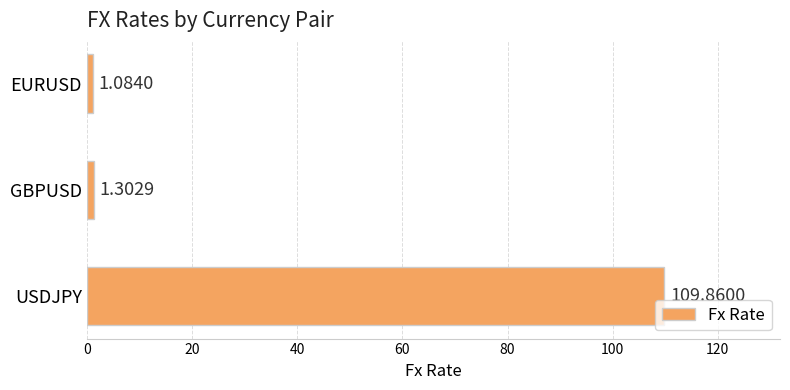

Rank the categories by value from highest to lowest.

USDJPY, GBPUSD, EURUSD